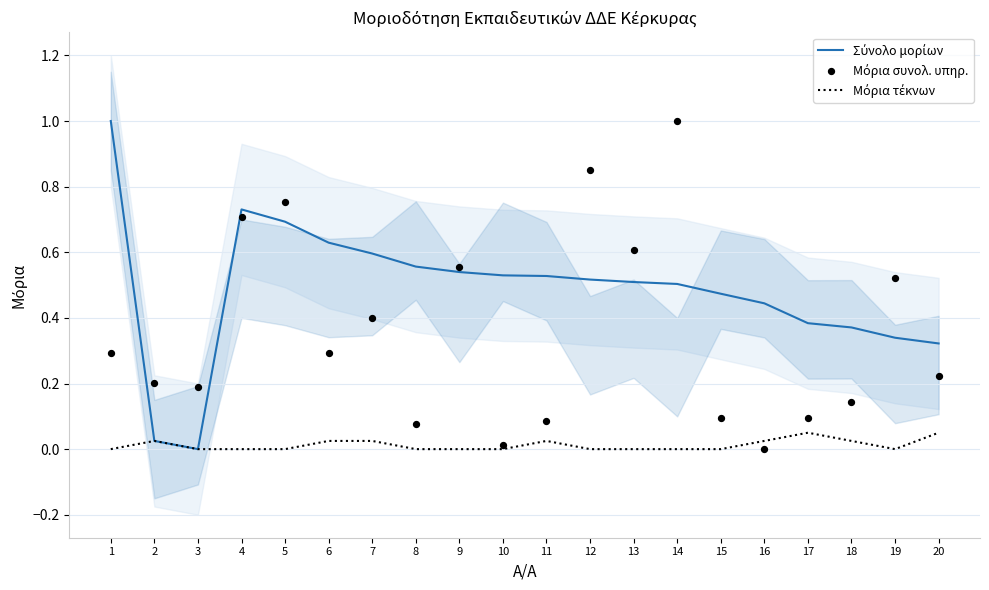

What is the total value across all series at 13?

1.1